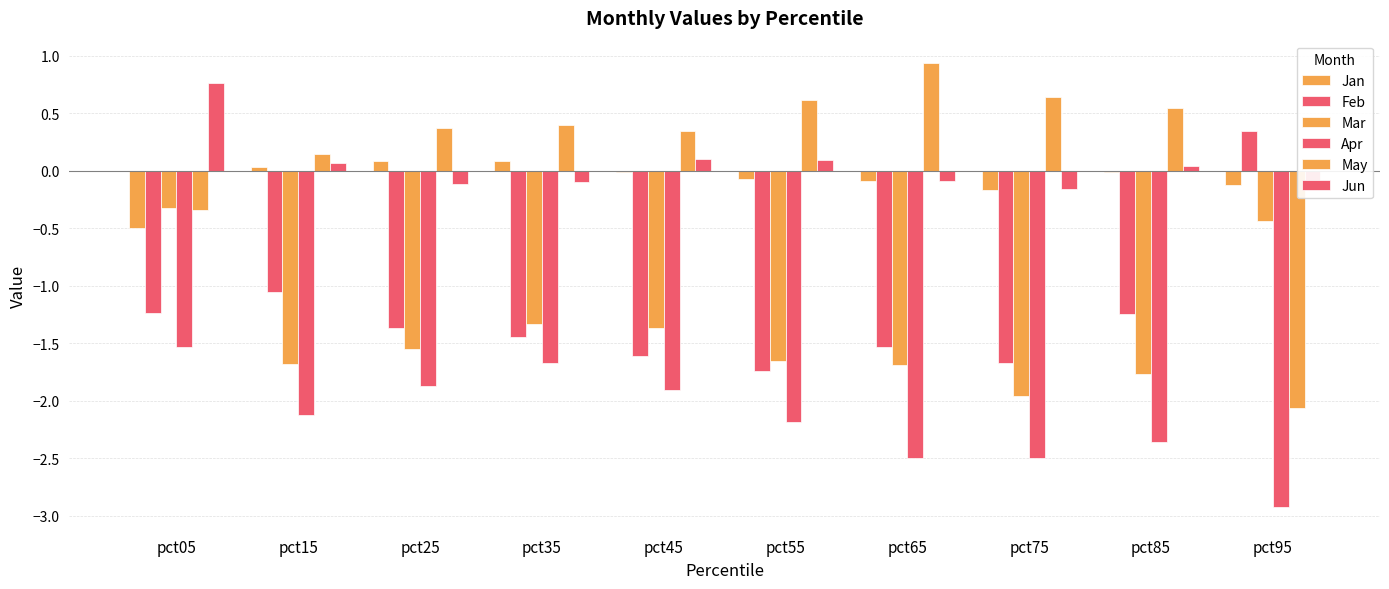

Reading left to right, list all the values displayed in this chart.

Jan: -0.5	0.0	0.1	0.1	-0.0	-0.1	-0.1	-0.2	-0.0	-0.1
Feb: -1.2	-1.1	-1.4	-1.4	-1.6	-1.7	-1.5	-1.7	-1.2	0.3
Mar: -0.3	-1.7	-1.5	-1.3	-1.4	-1.7	-1.7	-2.0	-1.8	-0.4
Apr: -1.5	-2.1	-1.9	-1.7	-1.9	-2.2	-2.5	-2.5	-2.4	-2.9
May: -0.3	0.1	0.4	0.4	0.3	0.6	0.9	0.6	0.5	-2.1
Jun: 0.8	0.1	-0.1	-0.1	0.1	0.1	-0.1	-0.2	0.0	-0.1